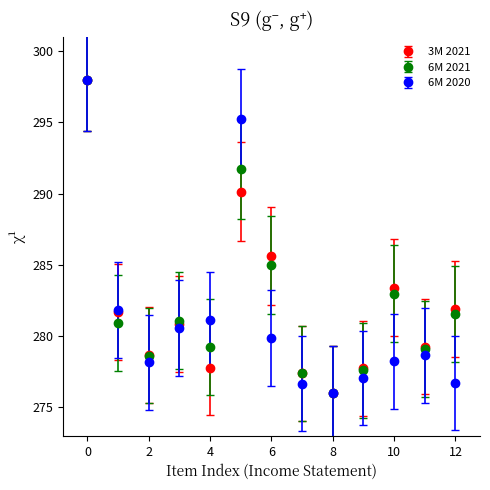

What are all the series names shown in the legend?

3M 2021, 6M 2021, 6M 2020